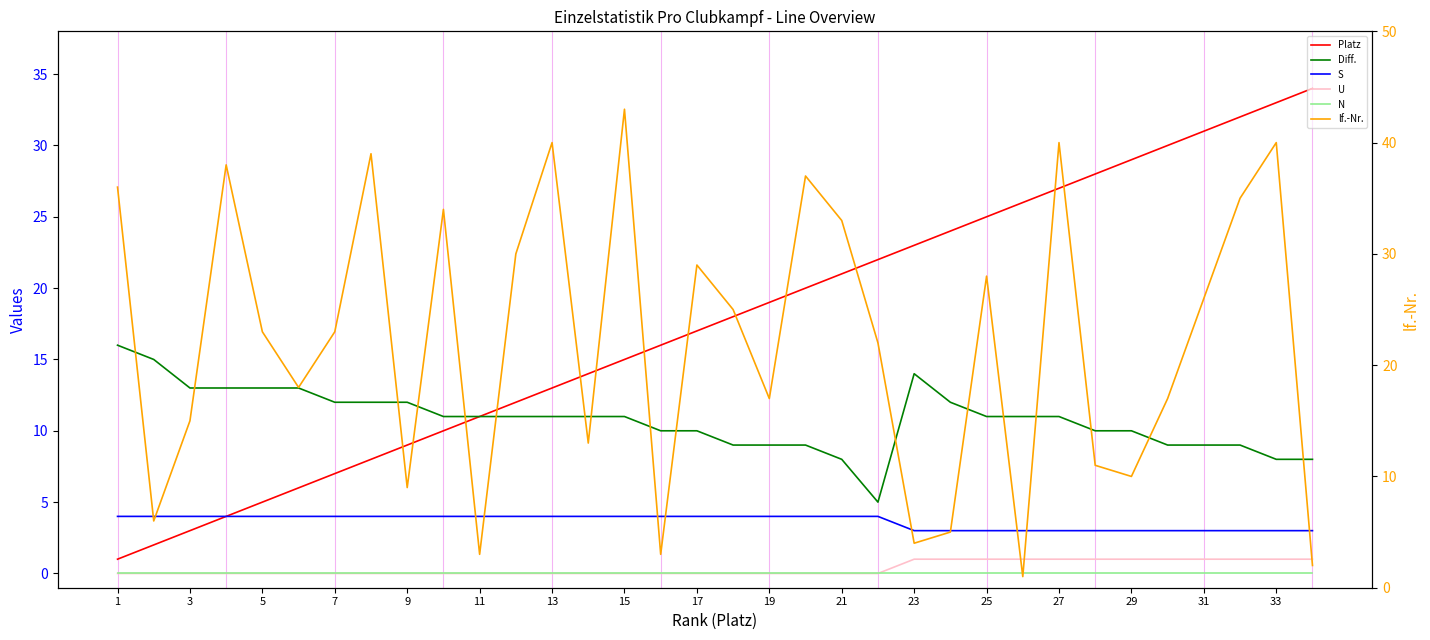

True or false: Diff. and N intersect in this chart.

False